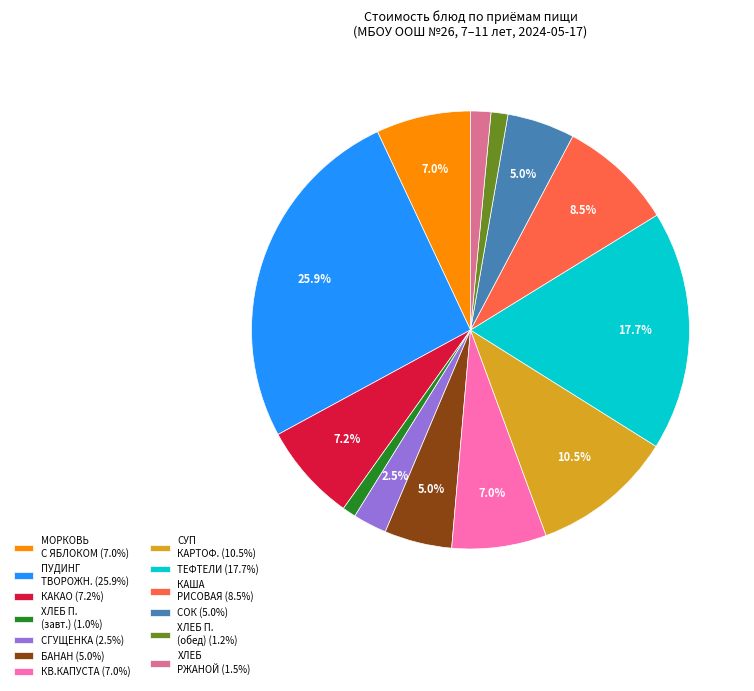

How many segments does this pie chart have?

13